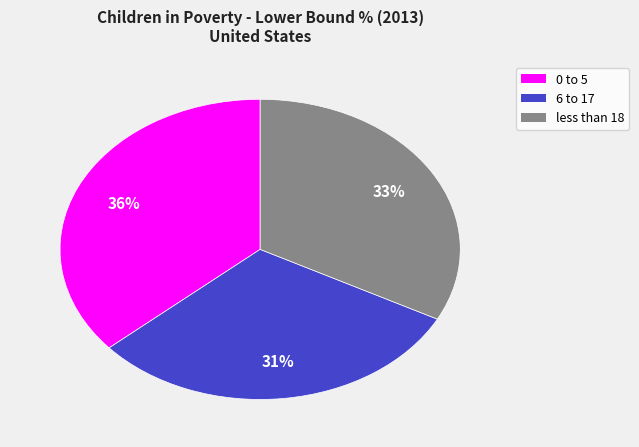

What is the smallest slice in the pie chart?

6 to 17